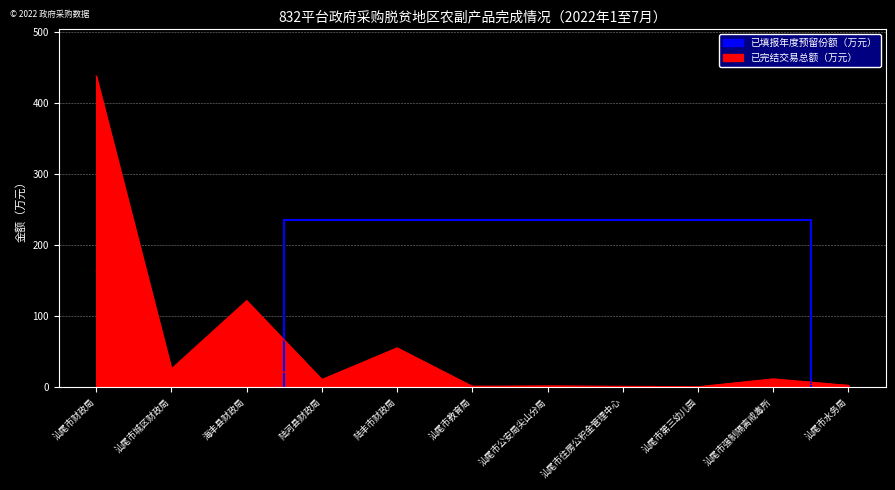

What is the total value across all series at 汕尾市强制隔离戒毒所?

17.4